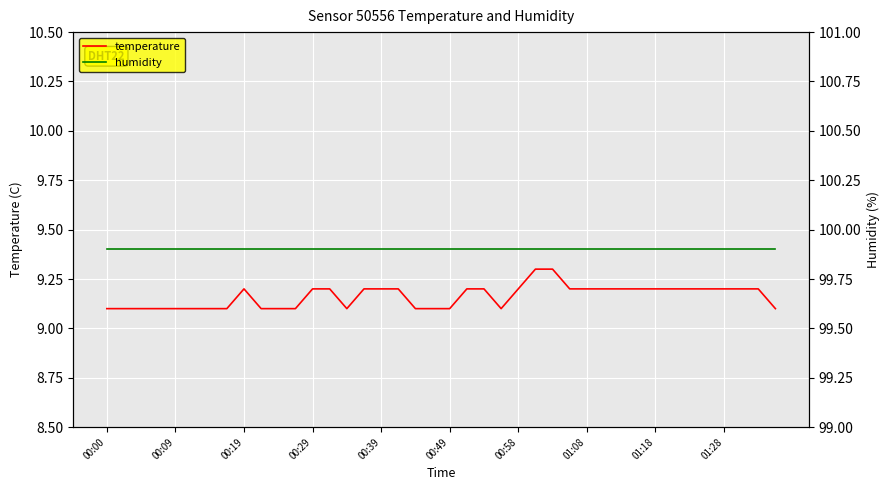

True or false: temperature and humidity cross at least once.

False